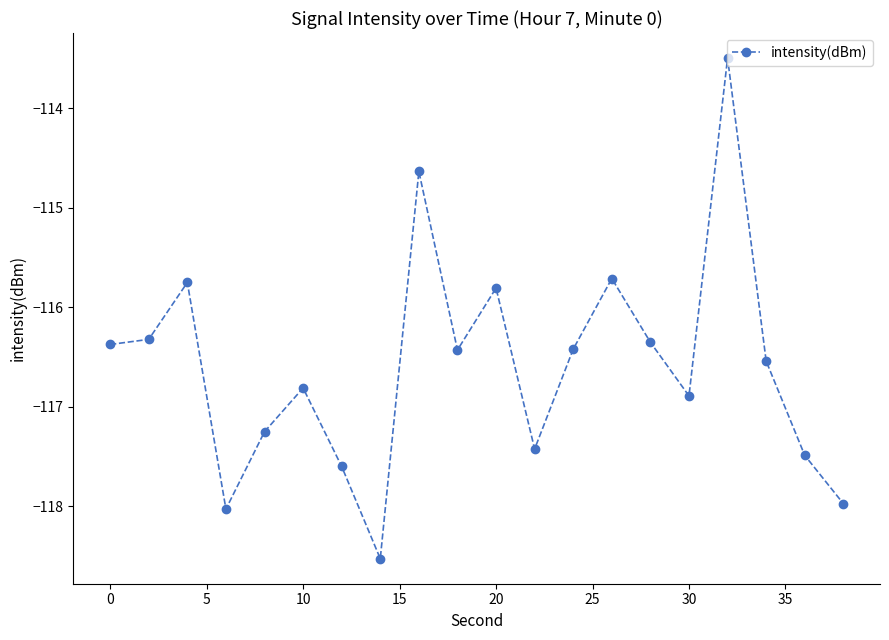

How many points are higher than both their immediate neighbors (excluding endpoints)?

6